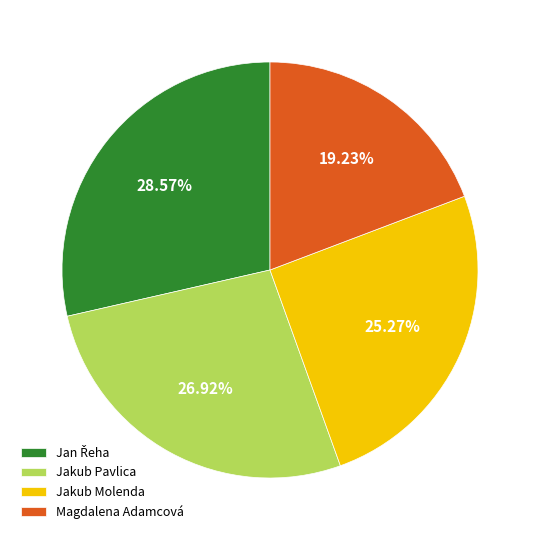

What percentage is the Magdalena Adamcová slice, to the nearest percent?

19%